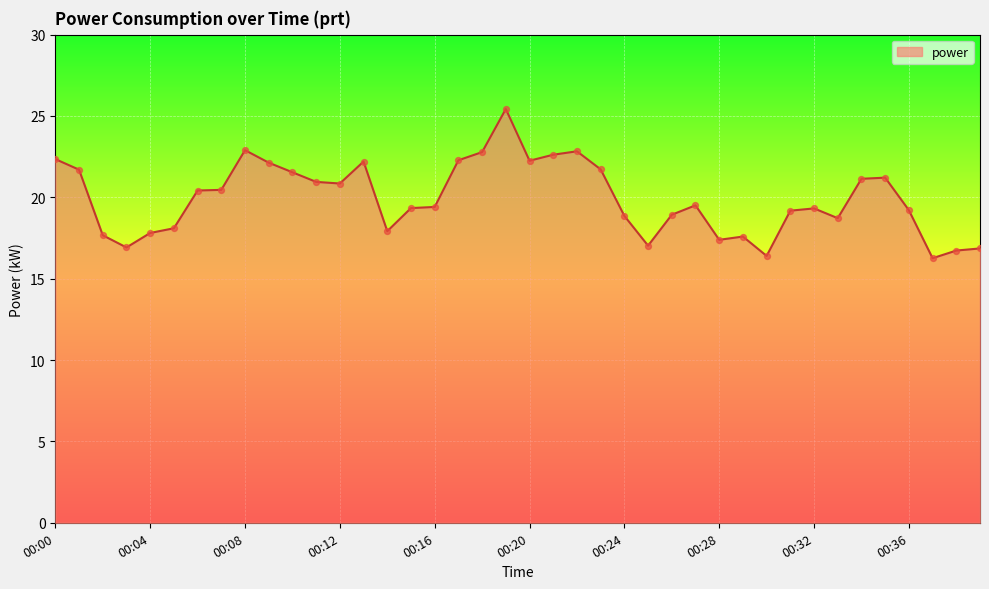

What is the greatest value displayed?

25.4